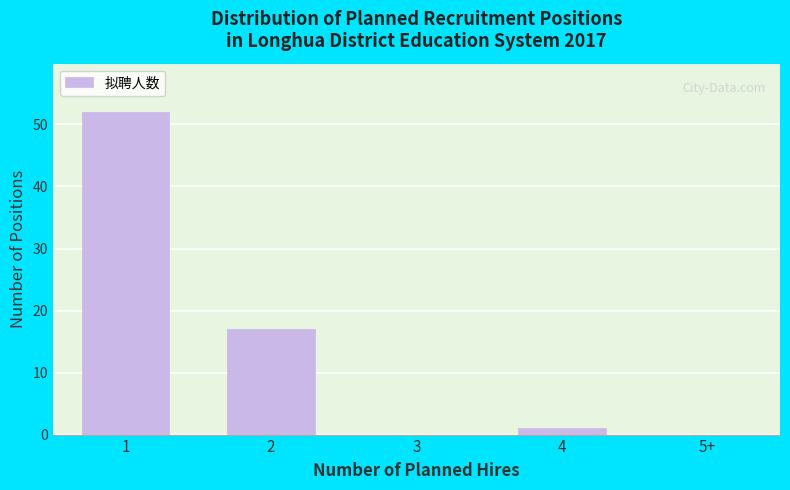

Reading left to right, transcribe all the data shown in this chart.

1=52	2=17	3=0	4=1	5+=0